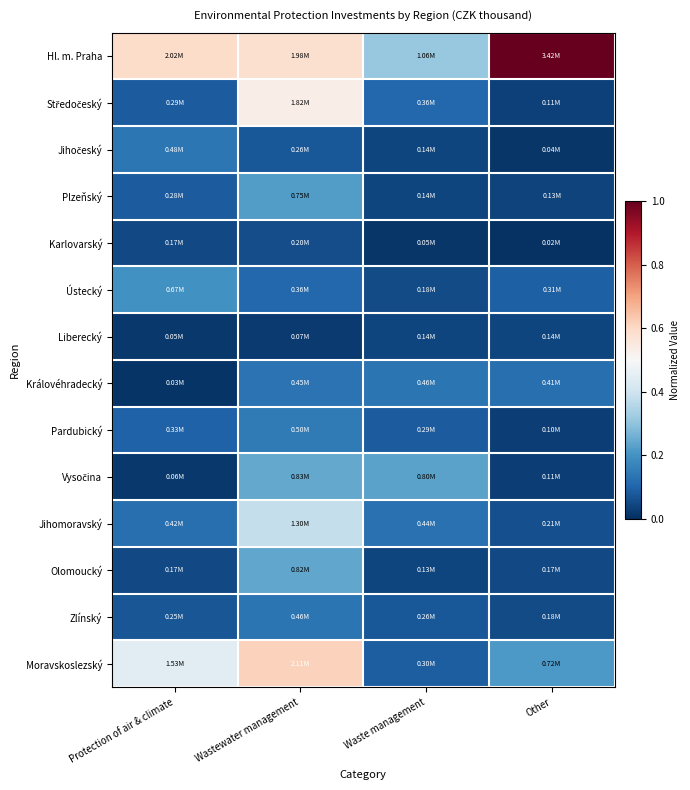

Which series has the largest range (max minus min)?

Hl. m. Praha